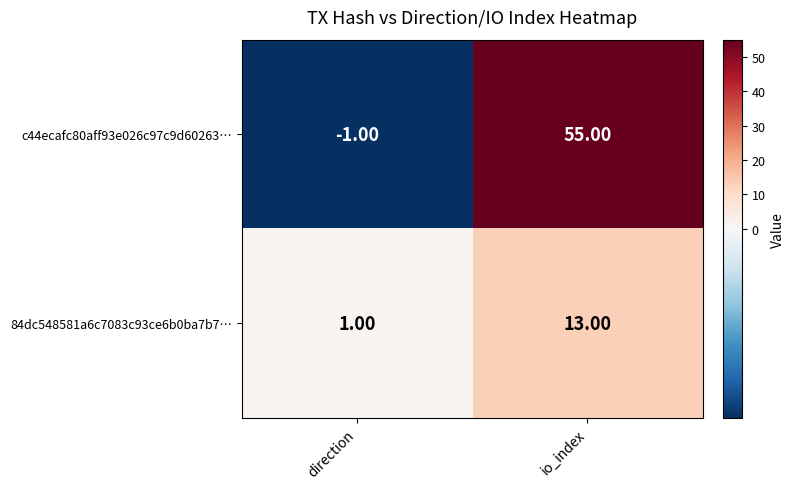

Where is c44ecafc80aff93e026c97c9d60263… nearest to the value 27?

direction